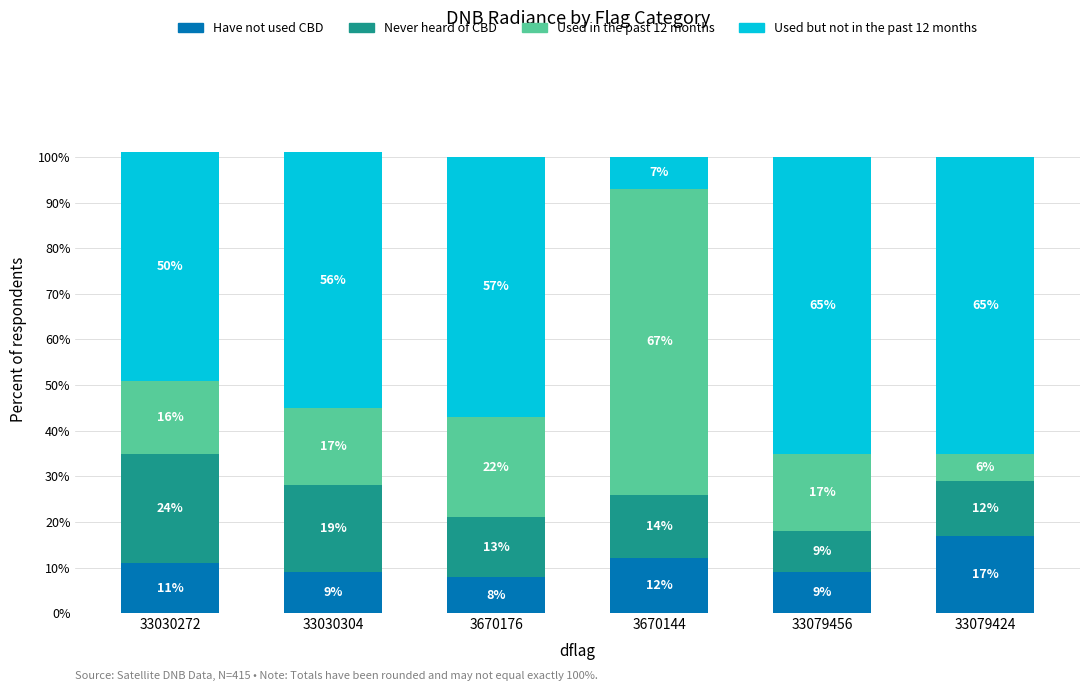

Is it true that Have not used CBD equals 4 at 33030272?

False